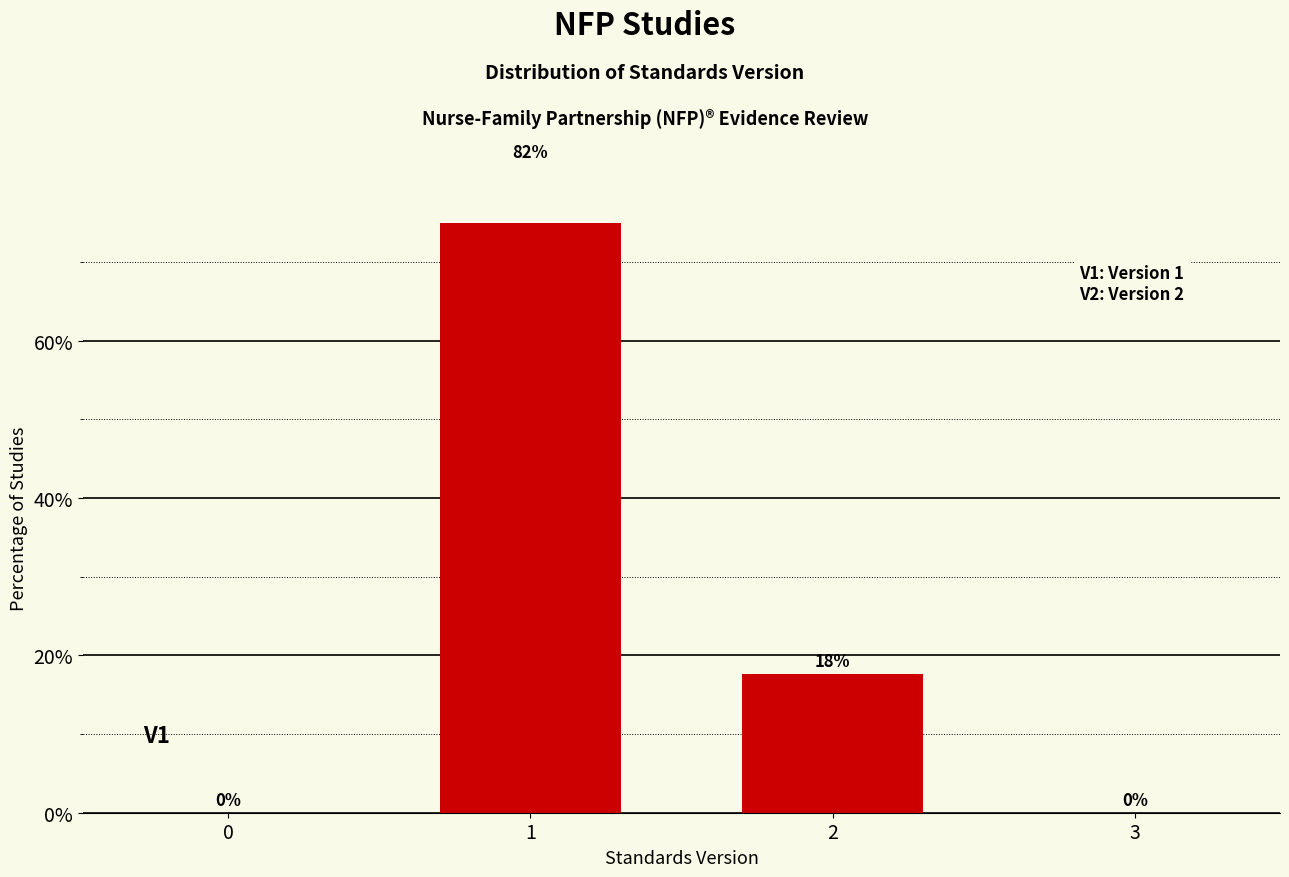

How many values exceed 17?

2